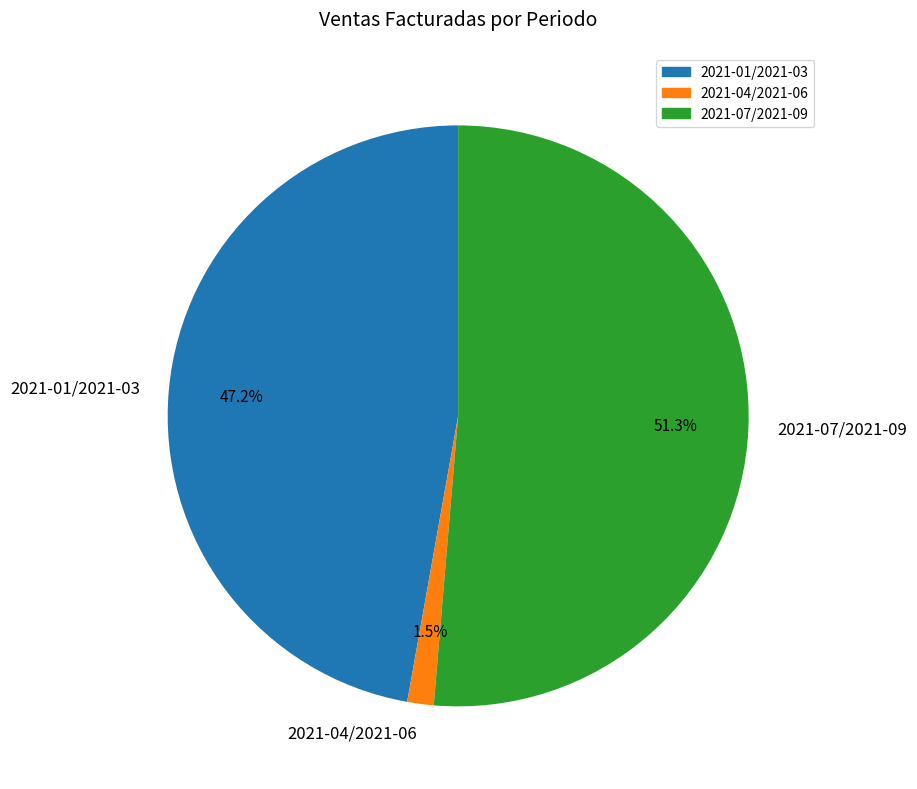

What percentage is the 2021-07/2021-09 slice, to the nearest percent?

51%